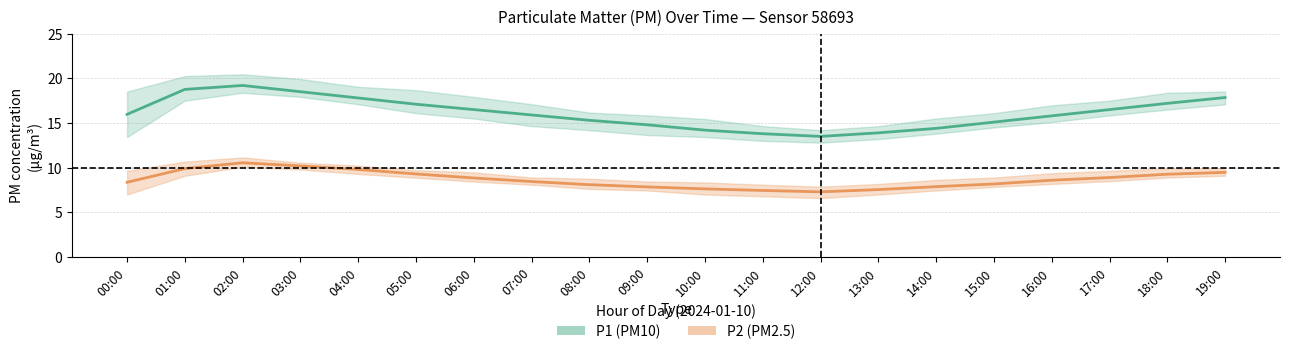

Reading left to right, transcribe all the data shown in this chart.

P1 (PM10): 16.0	18.8	19.2	18.5	17.8	17.1	16.5	15.9	15.3	14.8	14.2	13.8	13.5	13.9	14.4	15.1	15.8	16.5	17.2	17.9
P2 (PM2.5): 8.4	9.9	10.6	10.2	9.8	9.3	8.8	8.4	8.1	7.8	7.6	7.5	7.3	7.5	7.9	8.2	8.6	8.9	9.3	9.5